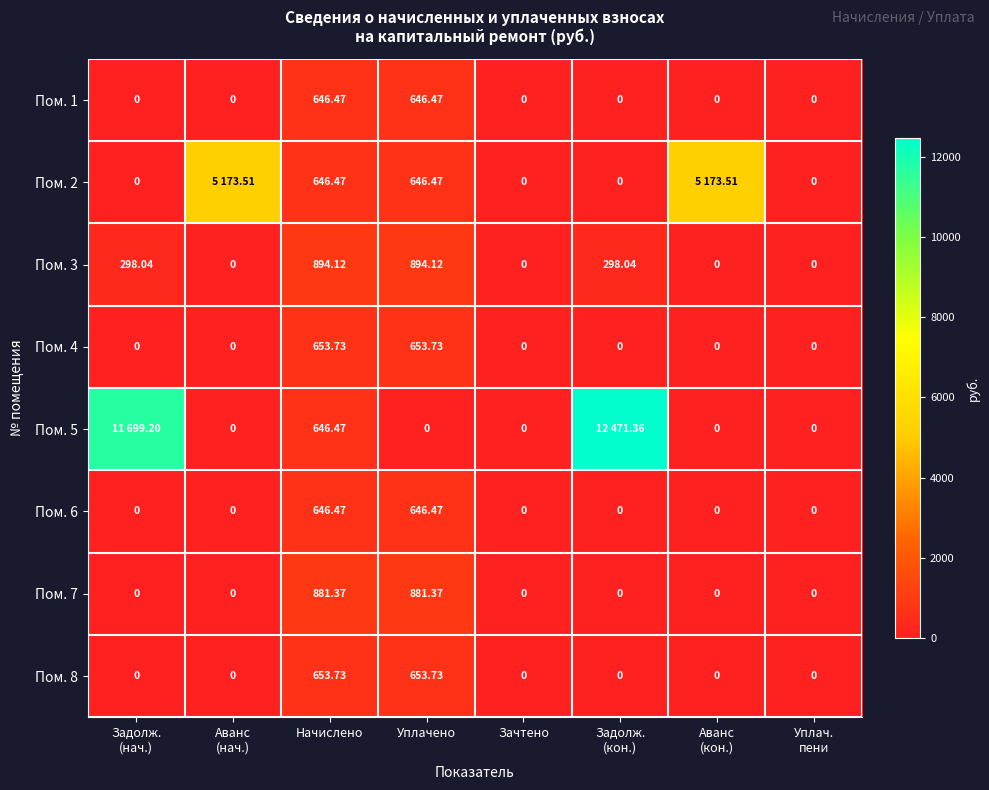

Is the value of Пом. 3 at Аванс (кон.) greater than the value of Пом. 5 at Зачтено?

No